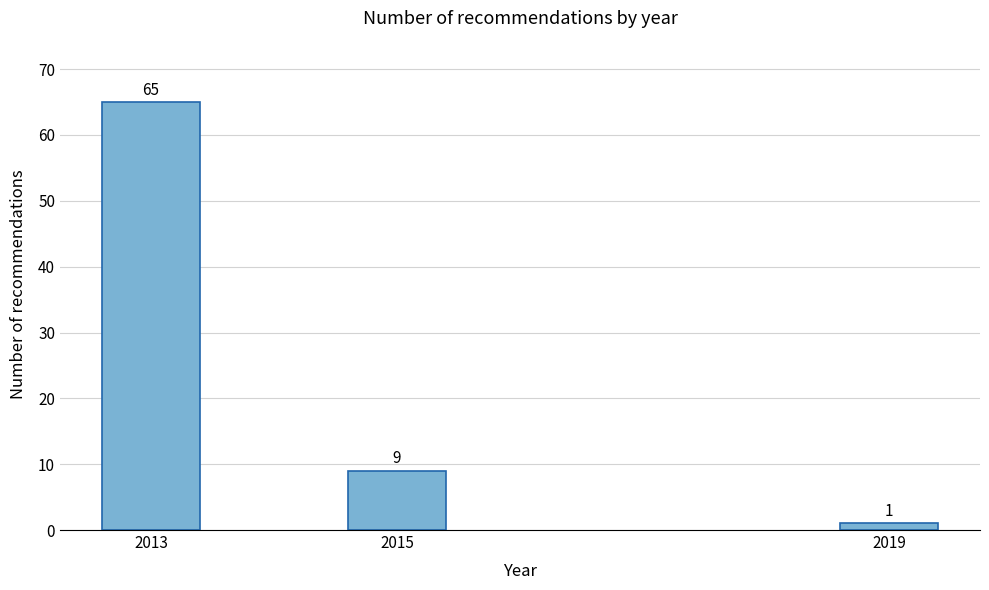

Reading right to left, extract all data points from this chart.

1	9	65